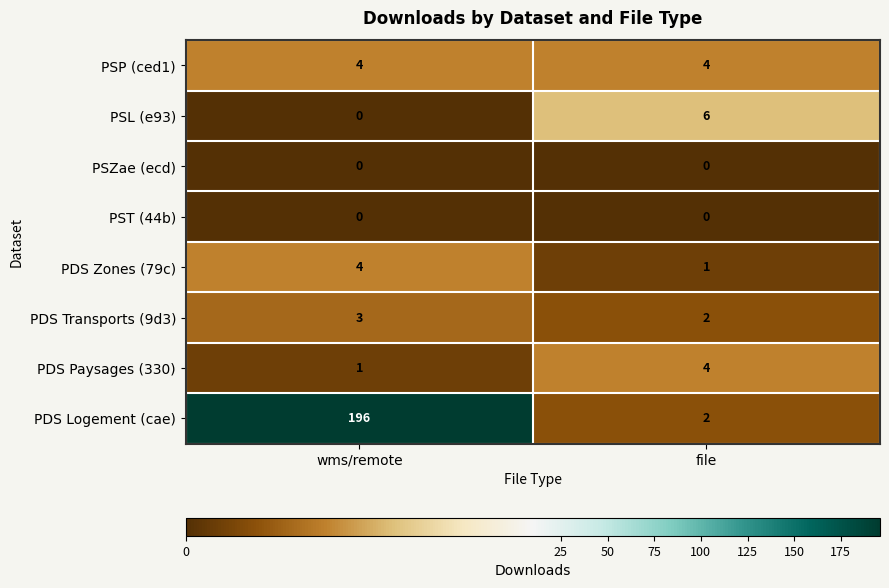

What is the spread (max minus min) of values at wms/remote?

196